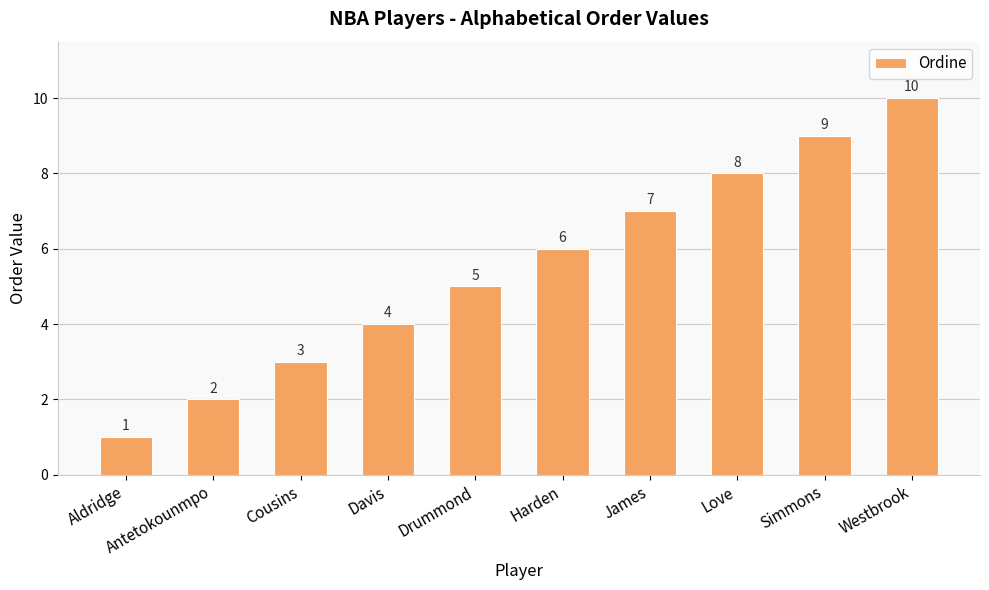

The chart shows a value of 3 at Cousins. True or false?

True